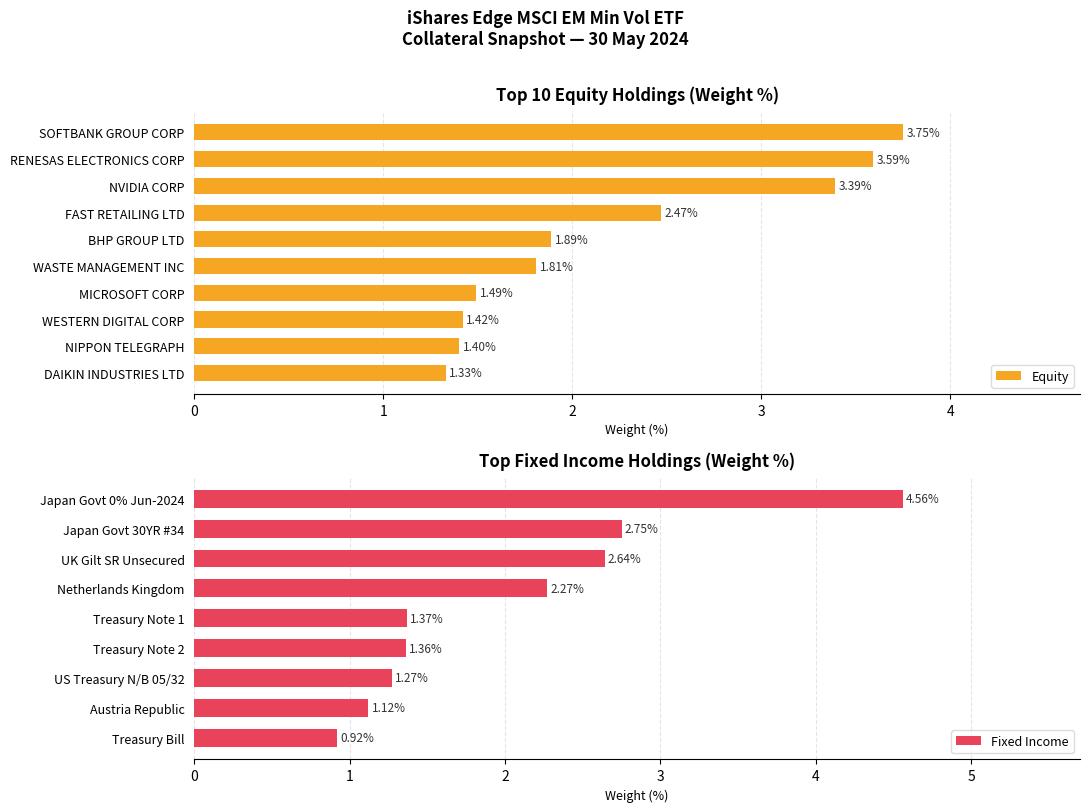

Rank the categories by Equity value from highest to lowest.

SOFTBANK GROUP CORP, RENESAS ELECTRONICS CORP, NVIDIA CORP, FAST RETAILING LTD, BHP GROUP LTD, WASTE MANAGEMENT INC, MICROSOFT CORP, WESTERN DIGITAL CORP, NIPPON TELEGRAPH, DAIKIN INDUSTRIES LTD